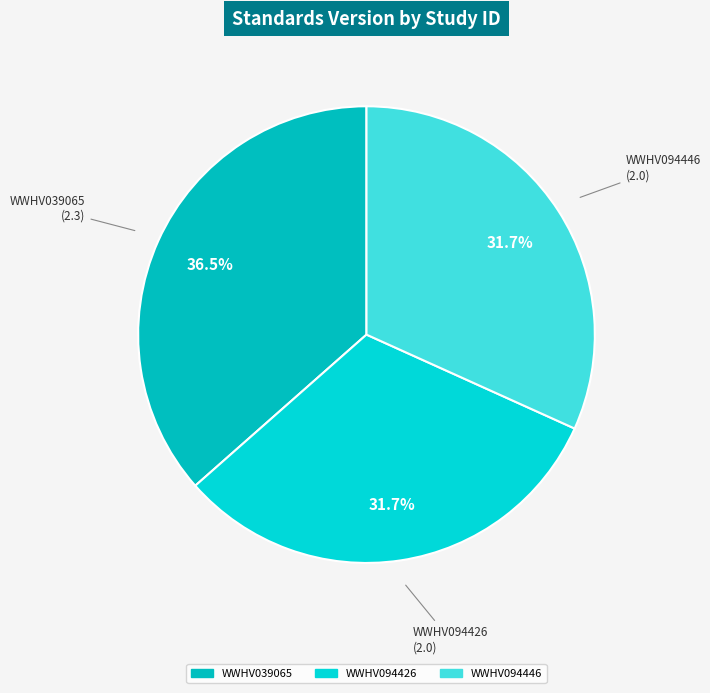

What is the largest slice in the pie chart?

WWHV039065